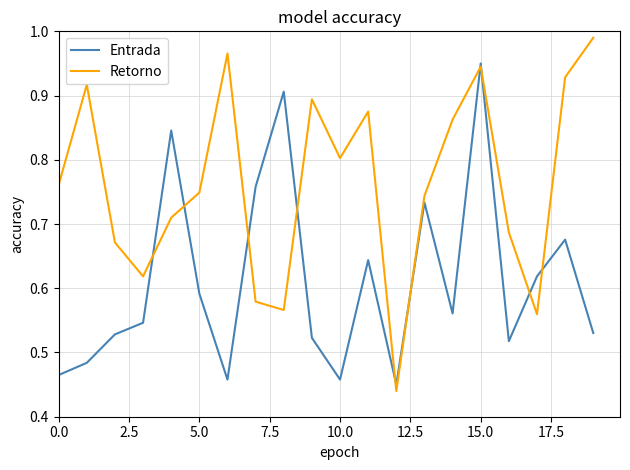

What are all the series names shown in the legend?

Entrada, Retorno